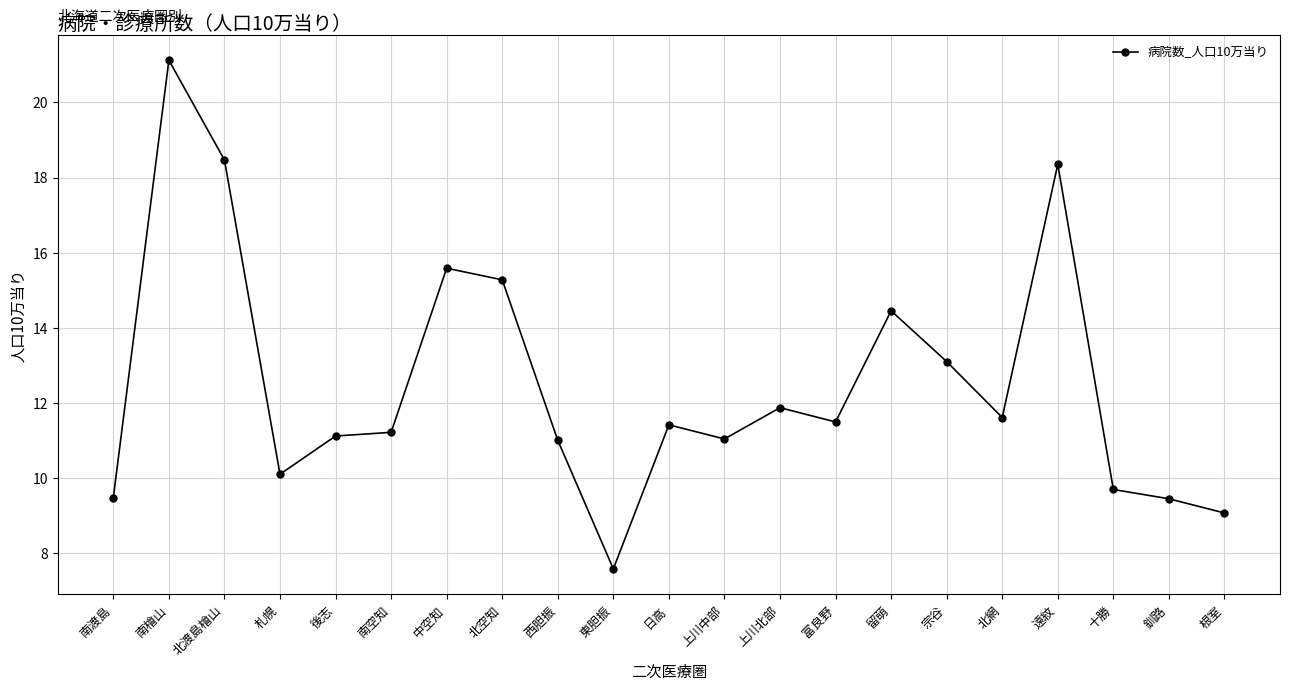

Does the chart display data point markers on the line(s)?

Yes